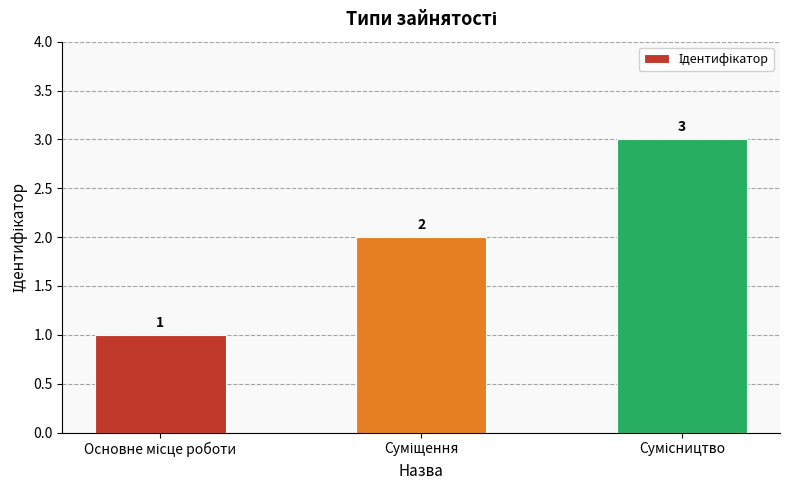

Count the values in the range 1 to 3.

3